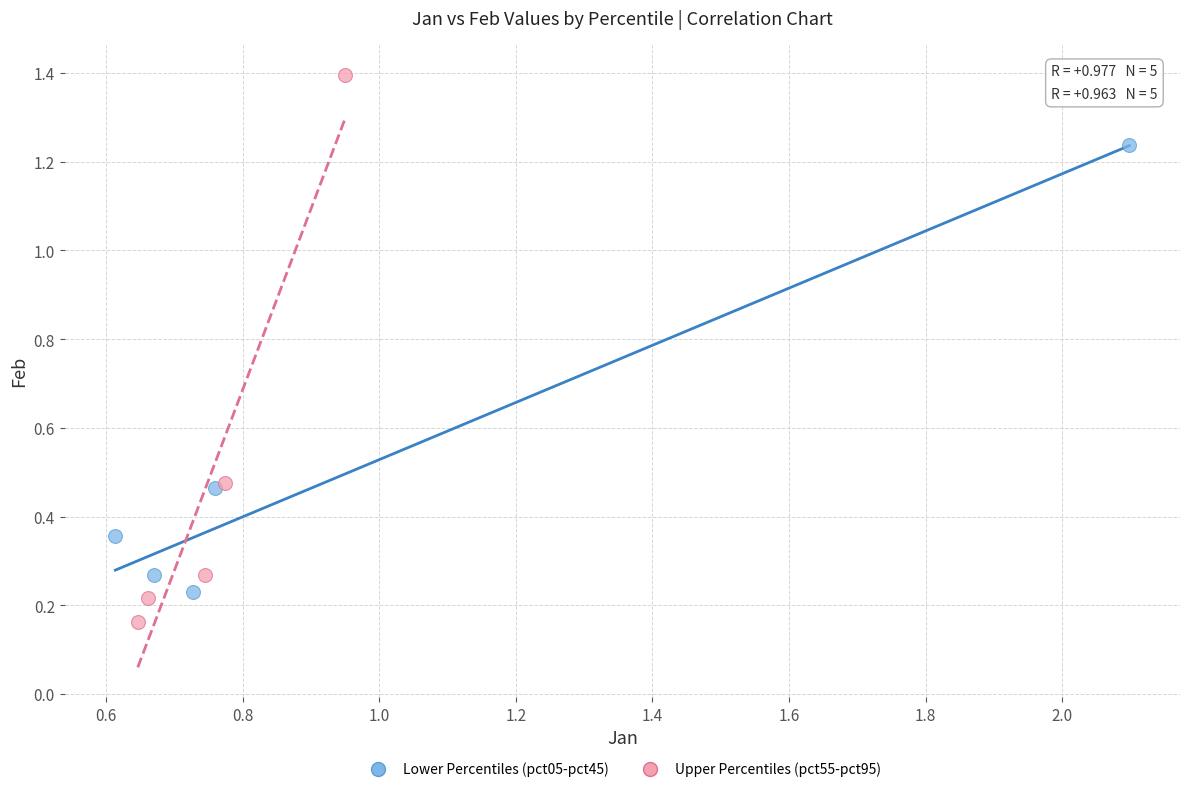

Which series has the largest Y range (max minus min)?

Upper Percentiles (pct55-pct95)